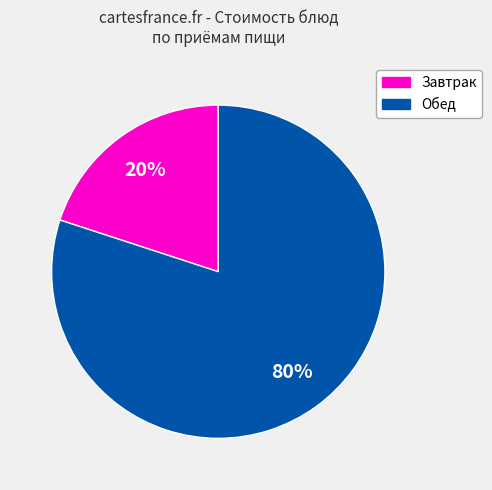

Does any single category account for the majority?

Yes